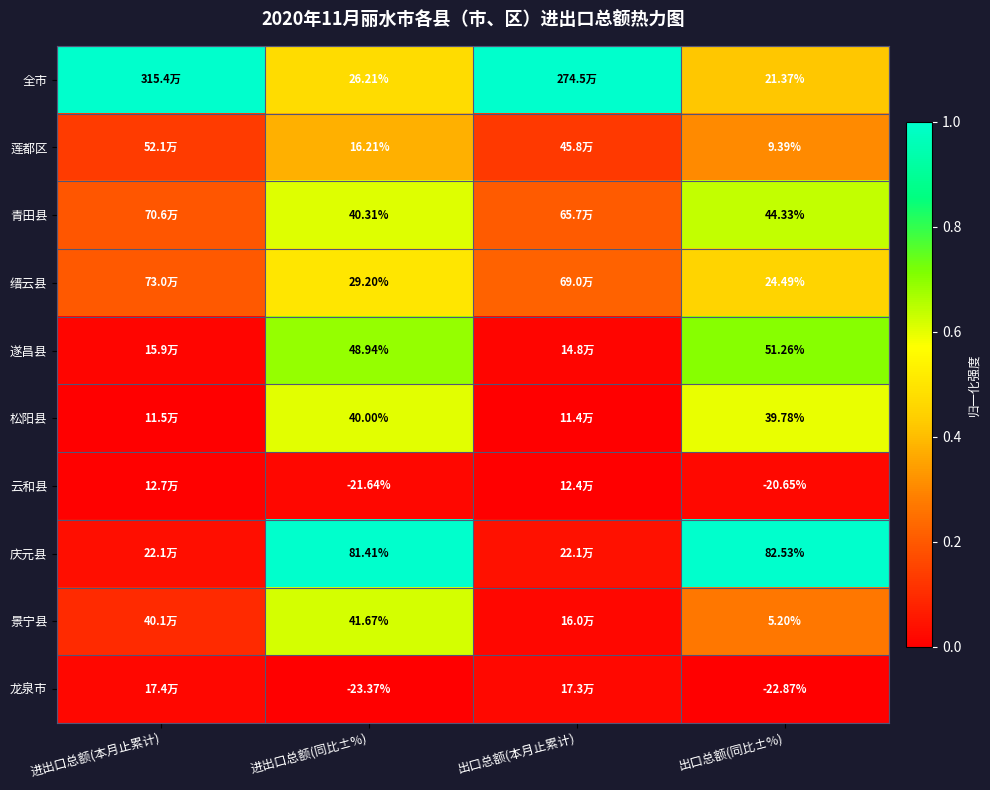

At which label does 景宁县 reach its minimum?

出口总额(本月止累计)